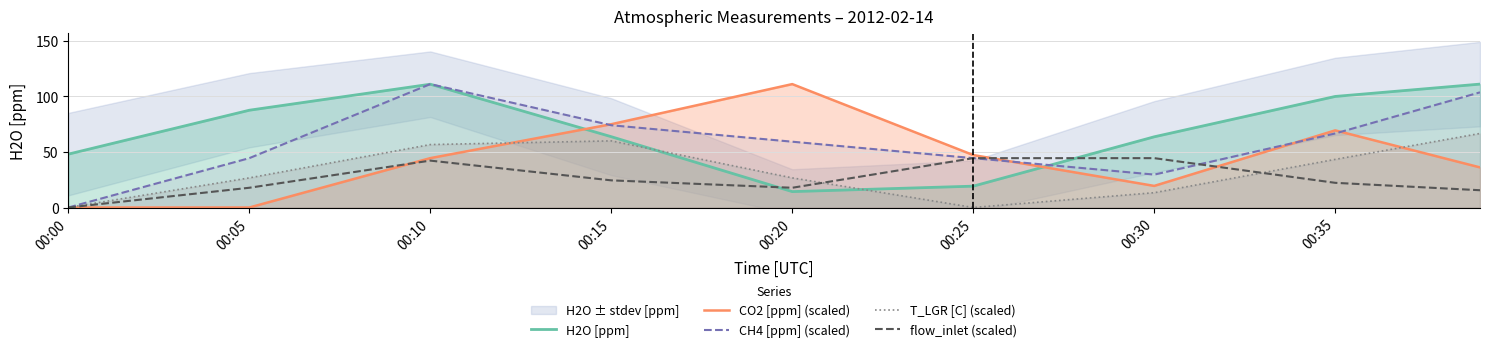

Is it true that CH4 [ppm] (scaled) equals 44.3 at 00:15?

False